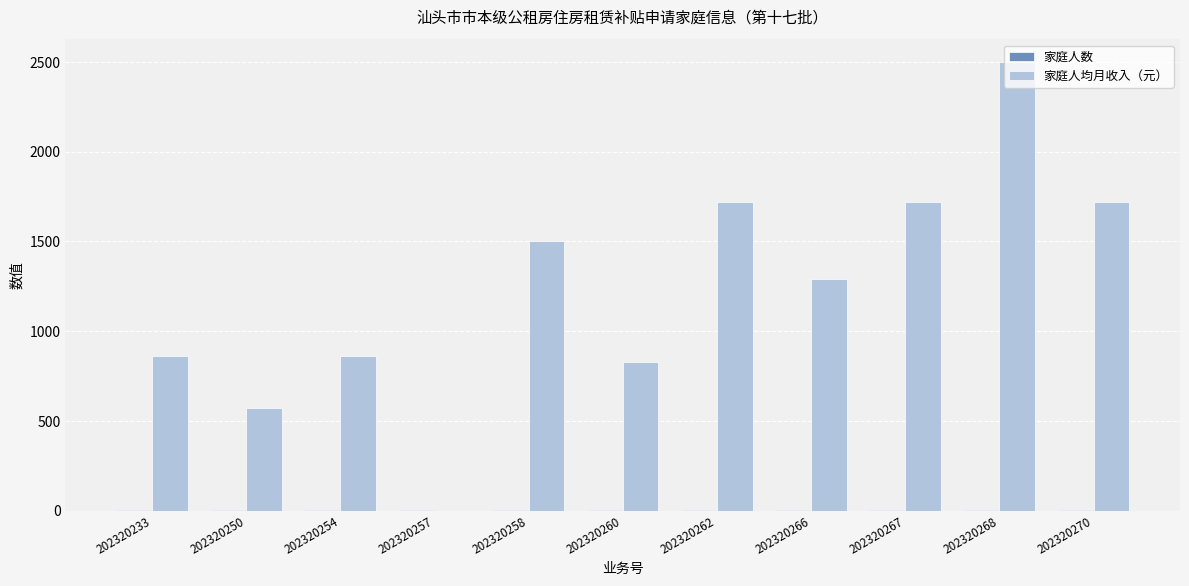

What is the maximum value shown in the chart?

2500.0